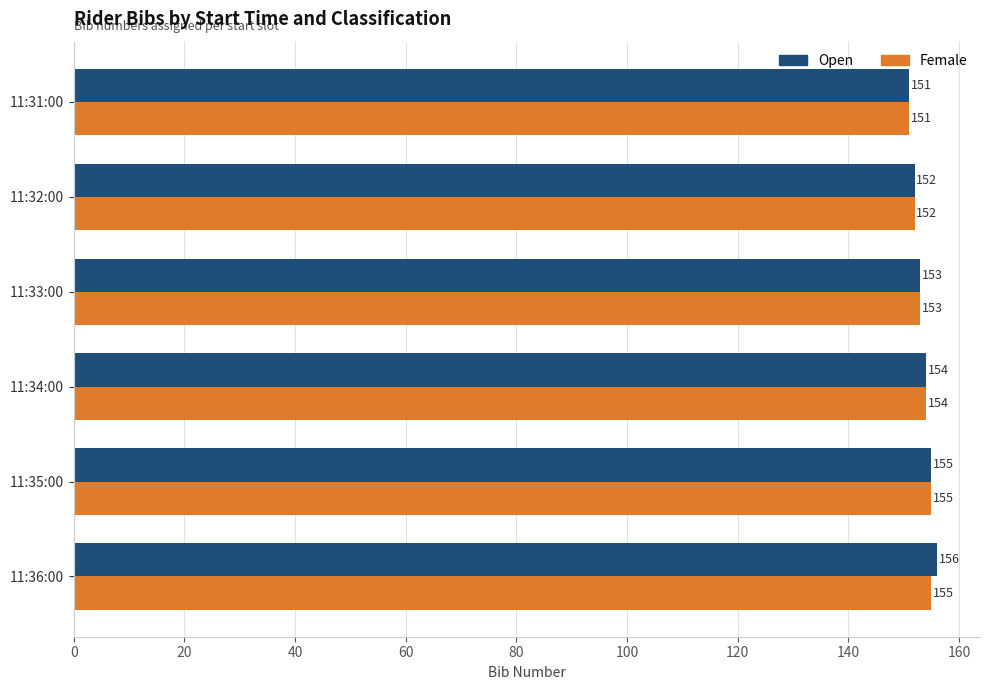

Which series has the largest total across all categories?

Open